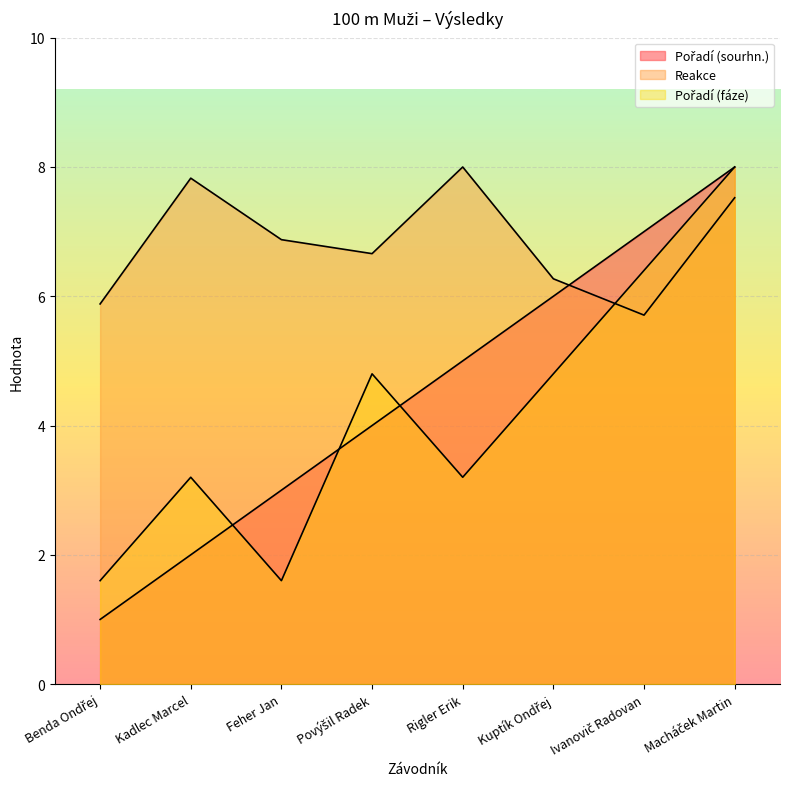

Which series has the largest total across all categories?

Reakce